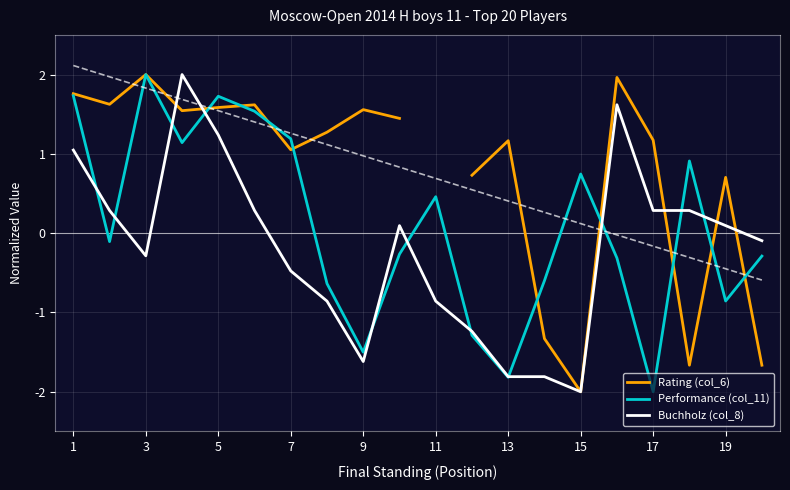

List the series in order of their peak value, lowest first.

Rating (col_6), Performance (col_11), Buchholz (col_8)